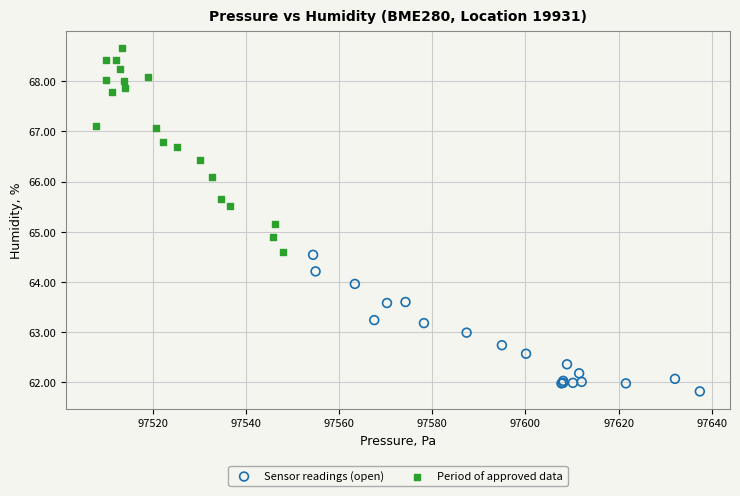

Which series reaches the minimum Y coordinate?

Sensor readings (open)